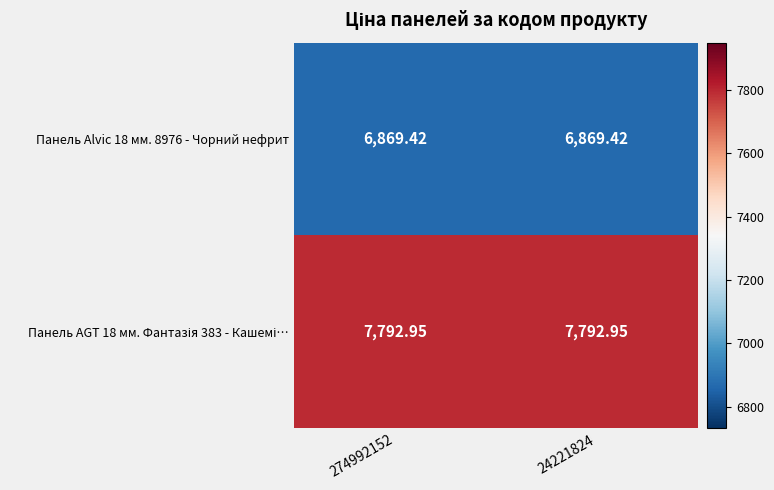

Which series has the widest spread of values?

Панель Alvic 18 мм. 8976 - Чорний нефрит